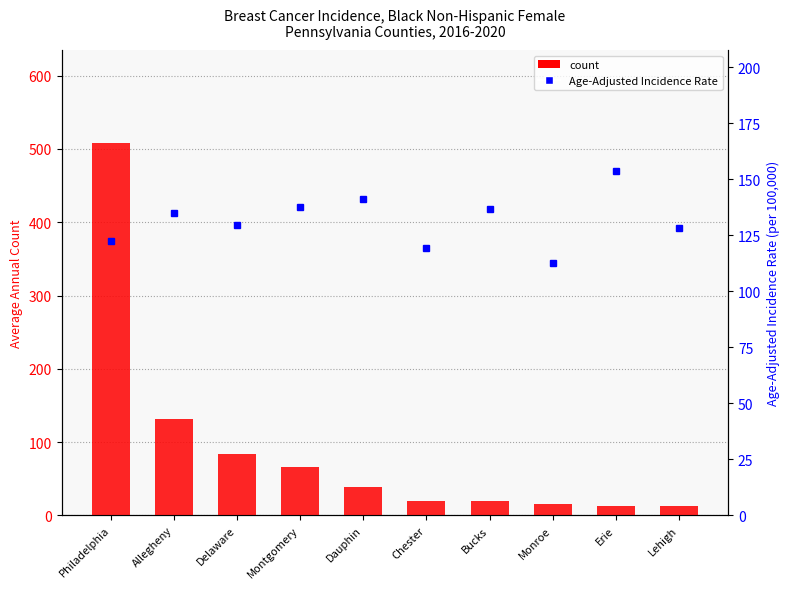

At which category is the sum across all series the highest?

Philadelphia